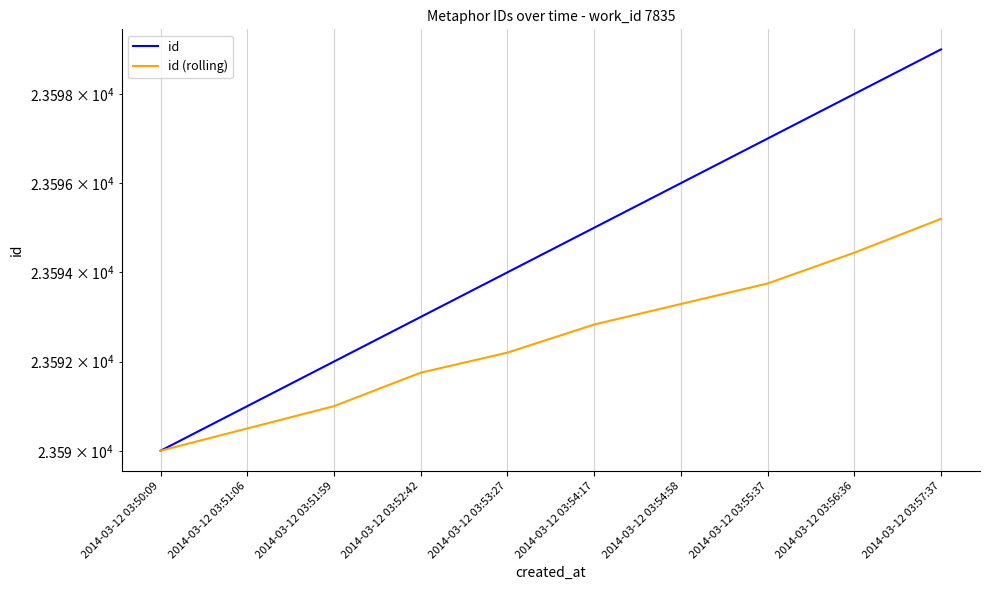

Is it true that id equals 12342.4 at 2014-03-12 03:54:17?

False